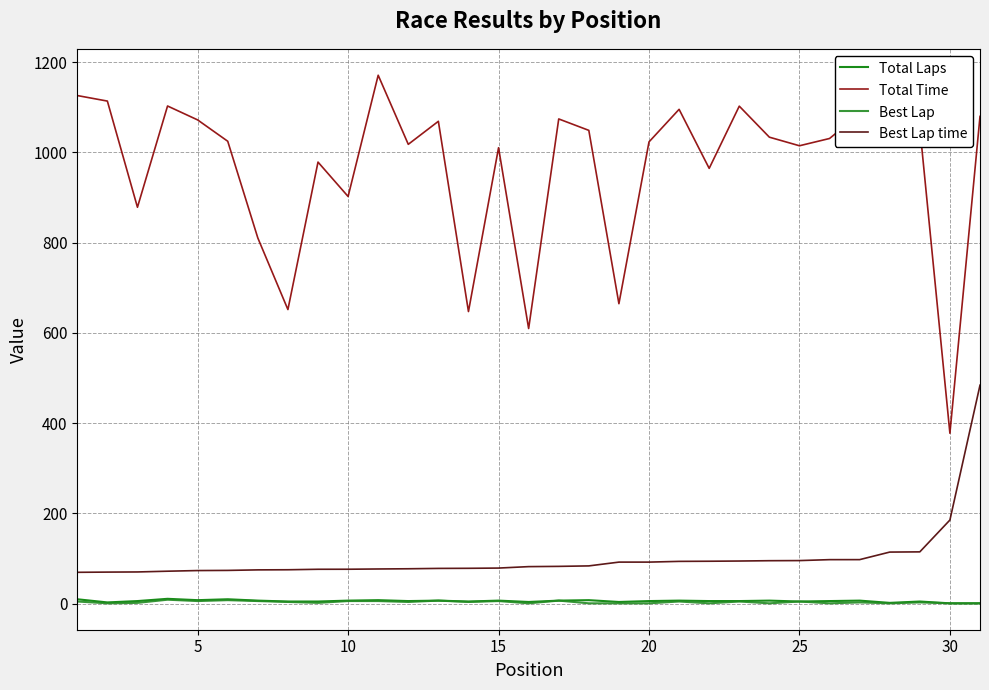

Which series has the largest range (max minus min)?

Total Time